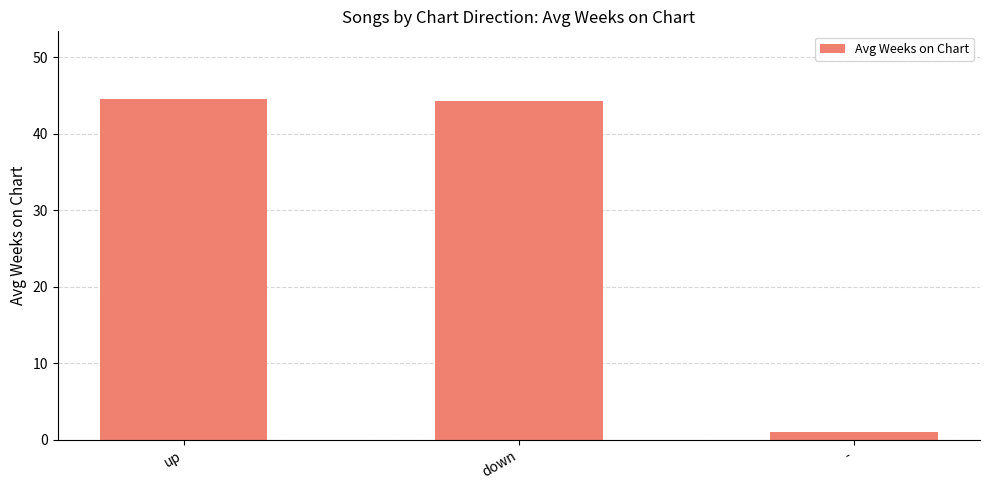

What is the label of the 1st bar from the right?

-